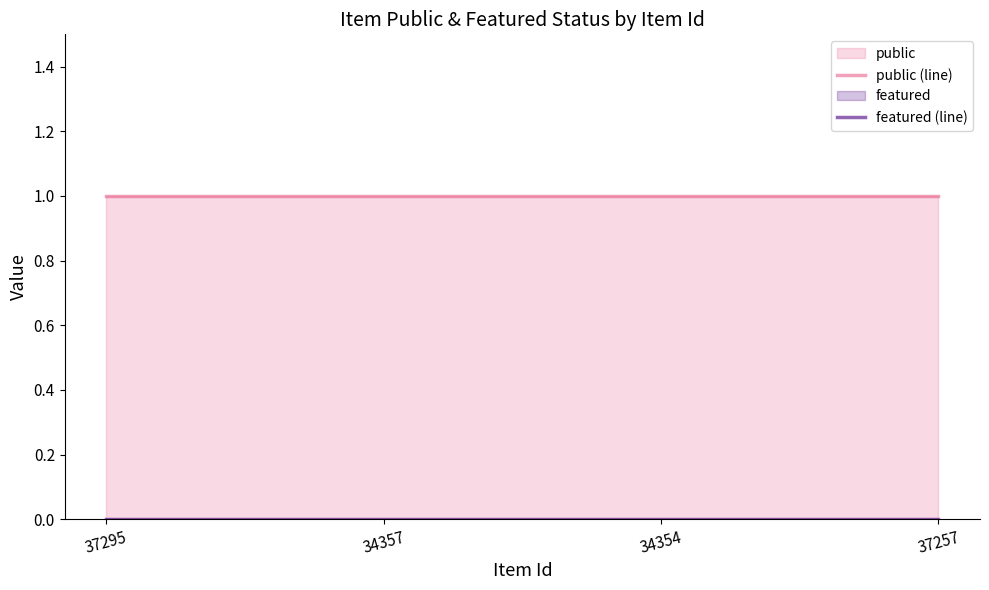

Reading left to right, extract all data points from this chart.

public (line): 37295=1	34357=1	34354=1	37257=1
featured (line): 37295=0	34357=0	34354=0	37257=0